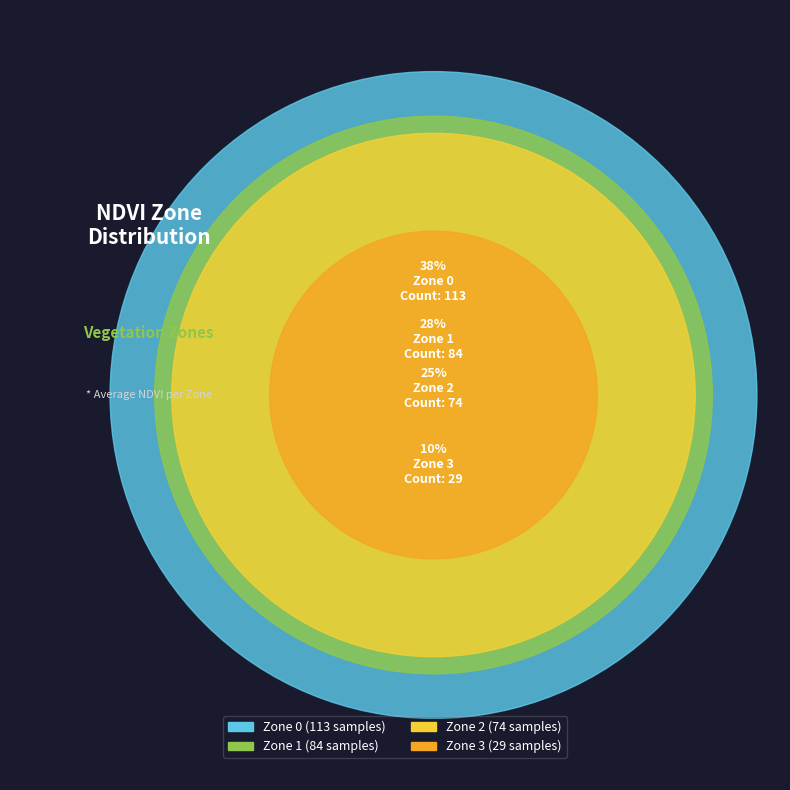

How many slices are in this pie chart?

4